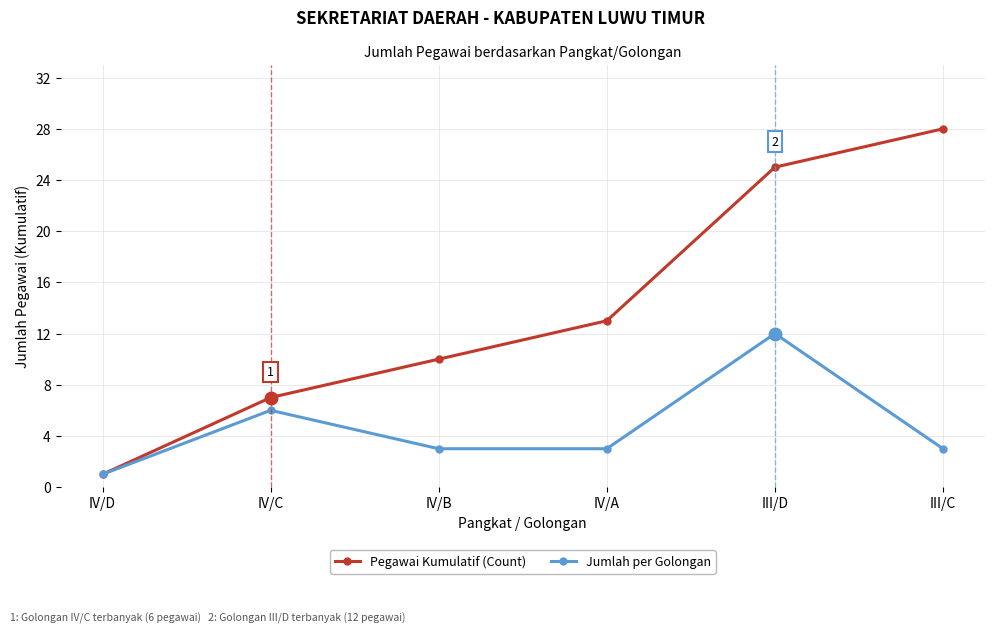

Reading left to right, extract all data points from this chart.

Pegawai Kumulatif (Count): IV/D=1	IV/C=7	IV/B=10	IV/A=13	III/D=25	III/C=28
Jumlah per Golongan: IV/D=1	IV/C=6	IV/B=3	IV/A=3	III/D=12	III/C=3